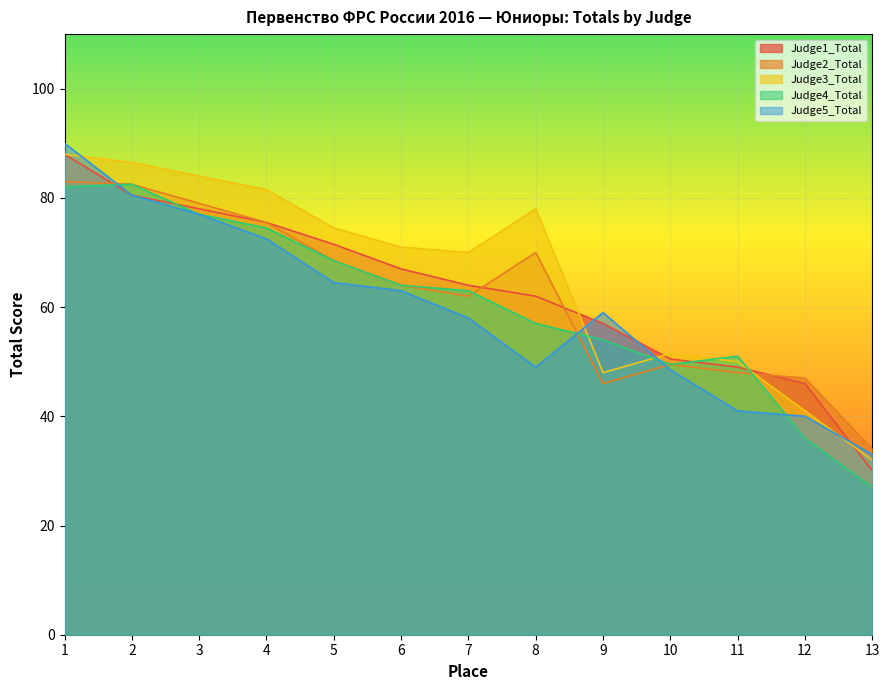

How many data points does each series have?

13